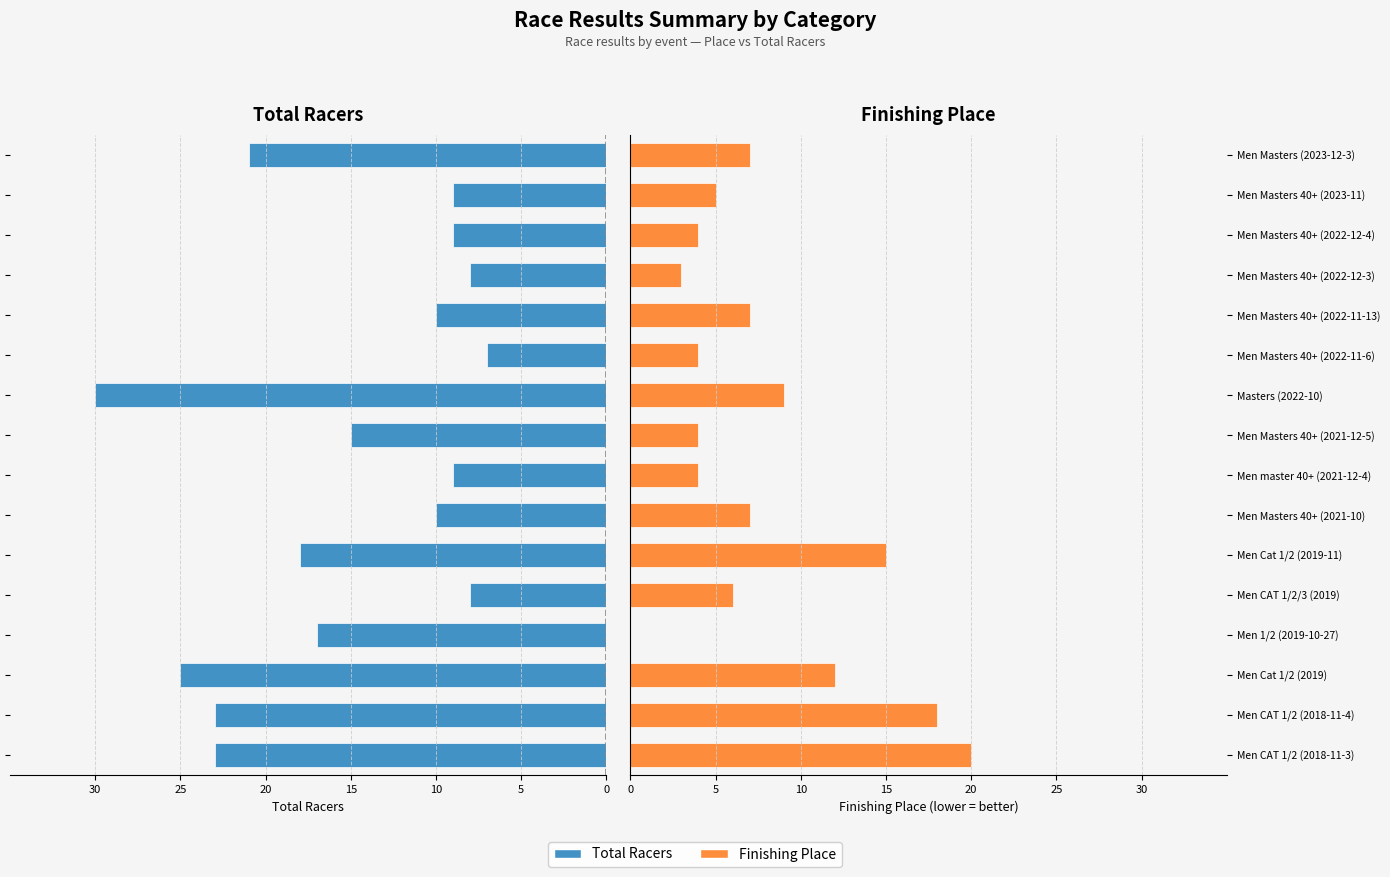

What is the difference between the highest and lowest values at Masters (2022-10)?

39